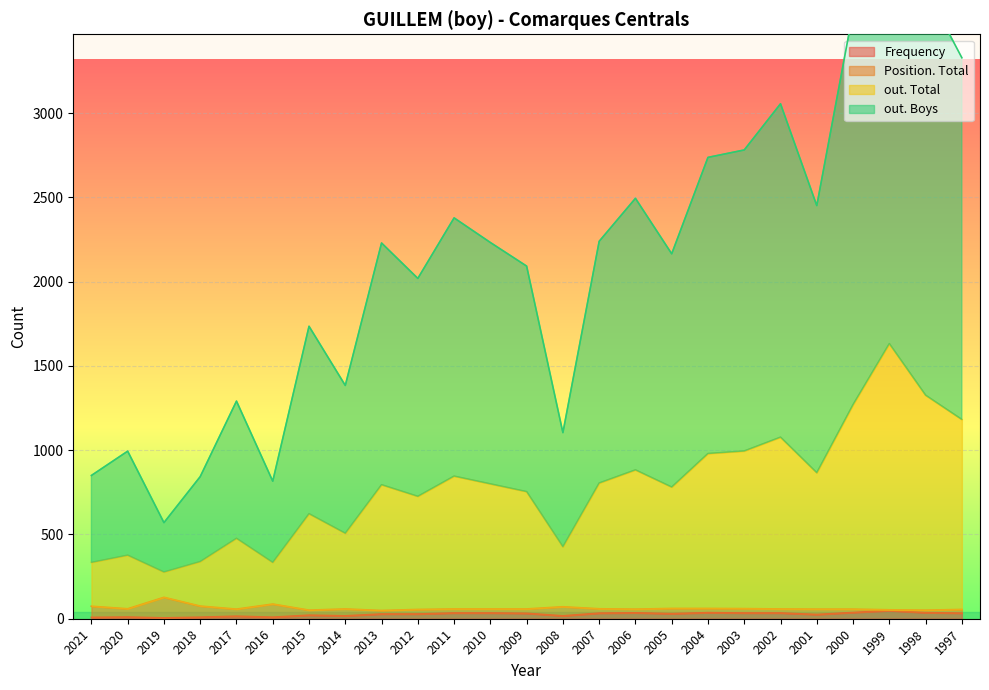

In out. Total, how many points are higher than both neighbors (excluding endpoints)?

8